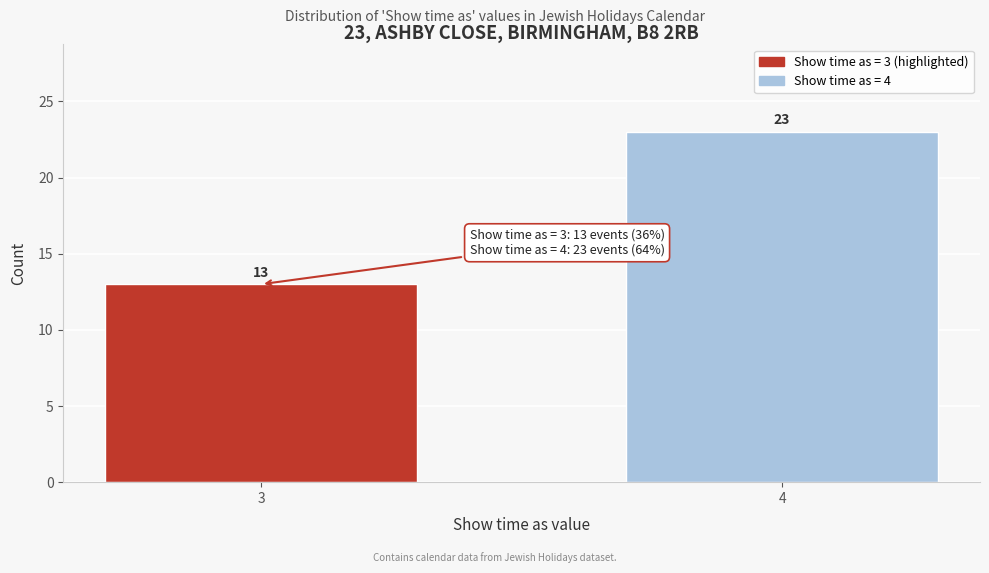

Reading left to right, what are all the values shown in this chart?

3=13	4=23